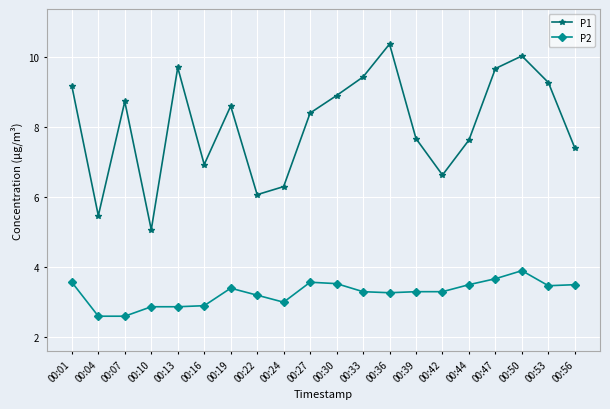

What is the maximum value shown in the chart?

10.4